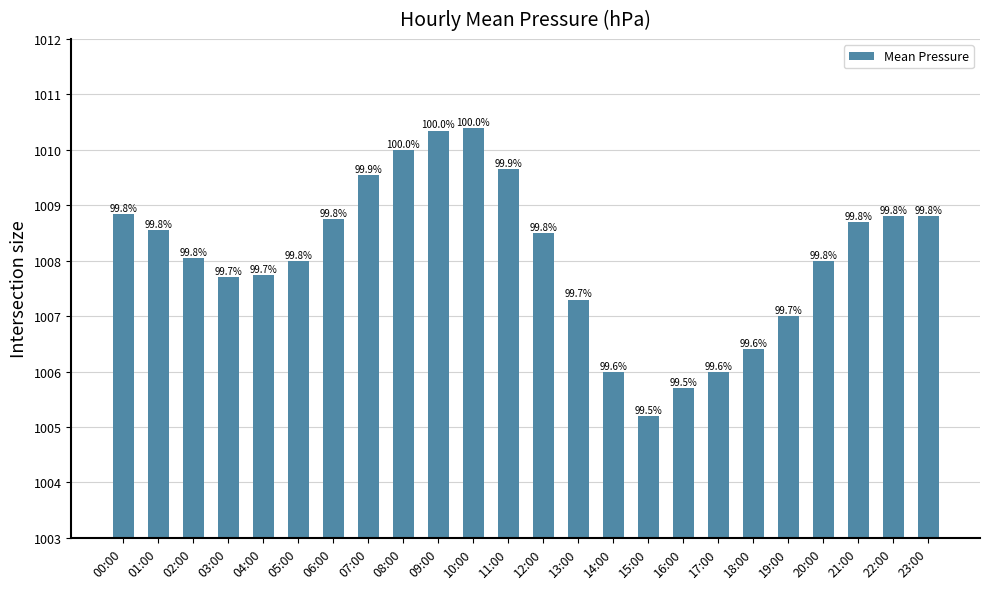

What is the label of the 19th bar from the left?

18:00